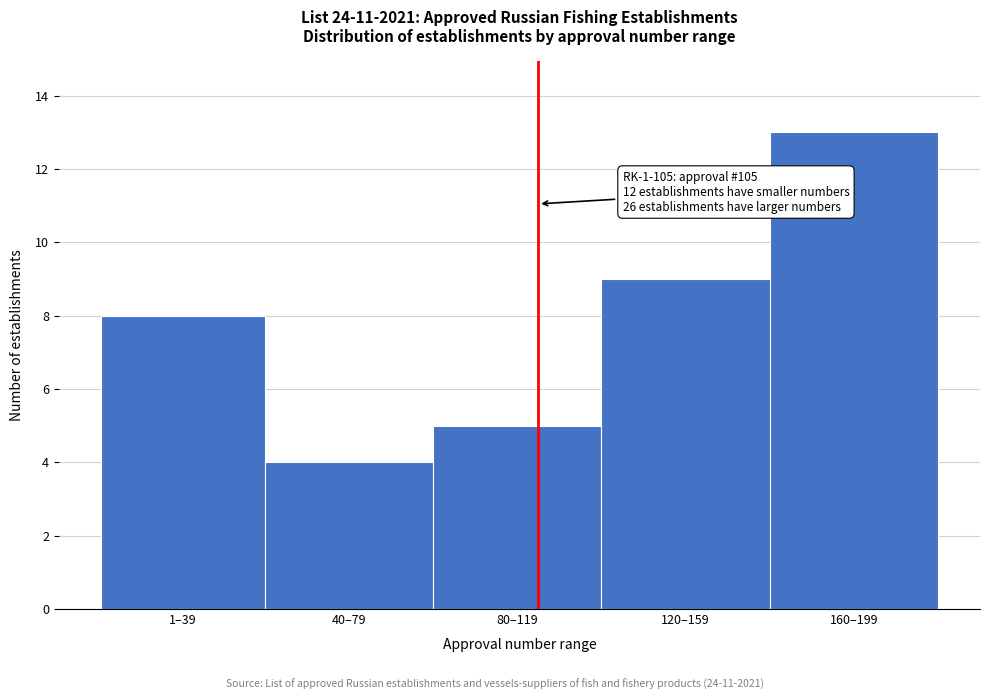

Reading left to right, list all the values displayed in this chart.

1–39=8	40–79=4	80–119=5	120–159=9	160–199=13